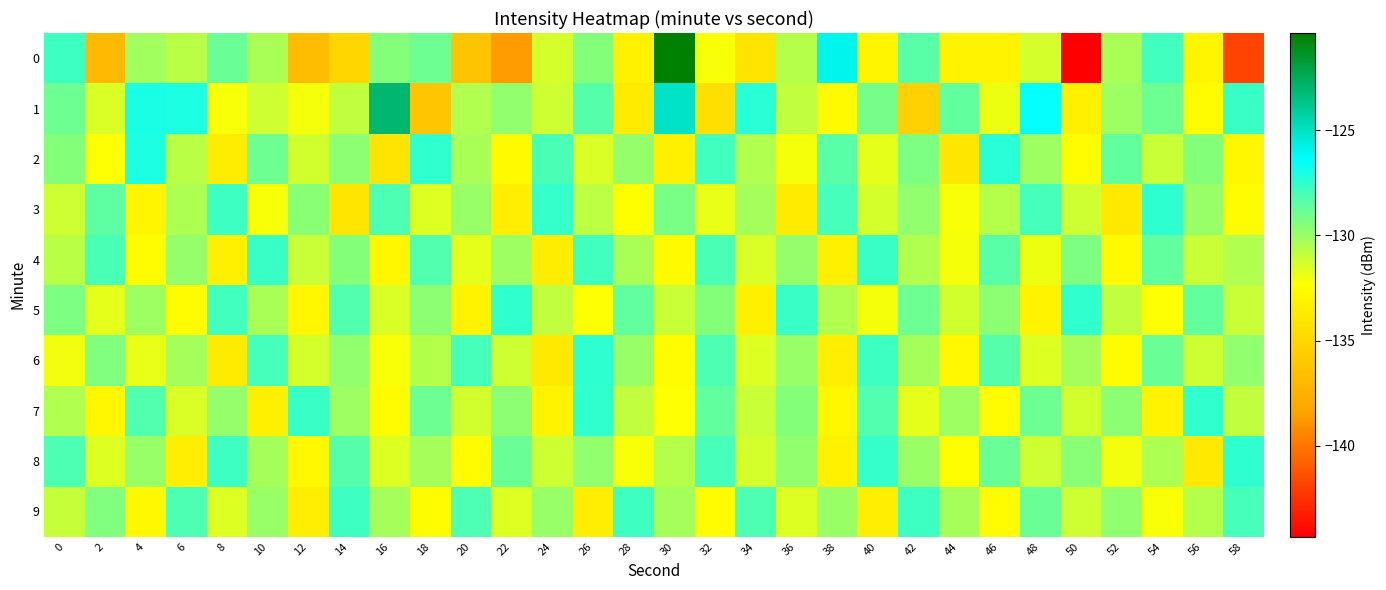

Reading right to left, extract all data points from this chart.

0: 58=-141.8	56=-133.0	54=-127.9	52=-130.4	50=-144.3	48=-131.4	46=-133.2	44=-133.2	42=-128.5	40=-132.9	38=-125.9	36=-130.6	34=-134.1	32=-132.2	30=-120.4	28=-133.3	26=-129.5	24=-131.4	22=-138.6	20=-136.3	18=-129.0	16=-129.5	14=-135.0	12=-136.7	10=-130.3	8=-128.9	6=-130.7	4=-130.2	2=-137.0	0=-127.8
1: 58=-127.7	56=-132.5	54=-128.9	52=-130.1	50=-133.3	48=-126.5	46=-131.9	44=-128.7	42=-135.4	40=-129.1	38=-132.7	36=-130.9	34=-127.3	32=-134.5	30=-125.1	28=-133.6	26=-128.4	24=-131.2	22=-129.8	20=-130.5	18=-136.2	16=-123.1	14=-130.9	12=-132.1	10=-131.2	8=-132.2	6=-127.1	4=-126.9	2=-131.4	0=-128.9
2: 58=-132.9	56=-129.5	54=-131.1	52=-128.7	50=-132.5	48=-130.1	46=-127.3	44=-133.9	42=-129.3	40=-131.7	38=-128.5	36=-132.1	34=-130.5	32=-127.9	30=-133.3	28=-129.9	26=-131.5	24=-128.1	22=-132.7	20=-130.3	18=-127.5	16=-134.1	14=-129.7	12=-131.3	10=-128.9	8=-133.5	6=-130.7	4=-127.1	2=-132.3	0=-129.5
3: 58=-132.6	56=-130.0	54=-127.4	52=-133.8	50=-131.2	48=-128.0	46=-130.6	44=-132.2	42=-129.8	40=-131.4	38=-128.0	36=-133.6	34=-130.2	32=-131.8	30=-129.2	28=-132.4	26=-130.8	24=-127.6	22=-133.4	20=-130.0	18=-131.6	16=-128.2	14=-134.0	12=-129.6	10=-132.2	8=-127.8	6=-130.4	4=-133.0	2=-128.6	0=-131.2
4: 58=-130.5	56=-131.1	54=-128.7	52=-132.7	50=-129.3	48=-131.9	46=-128.5	44=-132.1	42=-130.5	40=-127.7	38=-133.3	36=-129.9	34=-131.5	32=-128.1	30=-132.7	28=-130.3	26=-127.9	24=-133.5	22=-130.1	20=-131.7	18=-128.3	16=-132.9	14=-129.5	12=-131.1	10=-127.7	8=-133.3	6=-129.9	4=-132.5	2=-128.1	0=-130.7
5: 58=-131.1	56=-128.7	54=-132.3	52=-130.9	50=-127.5	48=-133.1	46=-129.7	44=-131.3	42=-128.9	40=-132.1	38=-130.5	36=-127.7	34=-133.3	32=-129.5	30=-131.1	28=-128.7	26=-132.3	24=-130.9	22=-127.5	20=-133.1	18=-129.7	16=-131.5	14=-128.3	12=-132.9	10=-130.3	8=-127.9	6=-132.5	4=-130.1	2=-131.7	0=-129.3
6: 58=-129.8	56=-131.2	54=-128.8	52=-132.6	50=-130.2	48=-131.6	46=-128.4	44=-132.8	42=-130.2	40=-127.8	38=-133.4	36=-130.0	34=-131.6	32=-128.2	30=-132.6	28=-130.0	26=-127.4	24=-133.8	22=-131.2	20=-128.0	18=-130.6	16=-132.2	14=-129.8	12=-131.4	10=-128.0	8=-133.6	6=-130.2	4=-131.8	2=-129.4	0=-132.0
7: 58=-130.9	56=-127.5	54=-133.1	52=-129.7	50=-131.3	48=-128.9	46=-132.5	44=-130.1	42=-131.7	40=-128.3	38=-132.9	36=-129.5	34=-131.1	32=-128.7	30=-132.3	28=-130.9	26=-127.5	24=-133.1	22=-129.7	20=-131.3	18=-128.9	16=-132.5	14=-130.1	12=-127.7	10=-133.3	8=-129.9	6=-131.5	4=-128.3	2=-132.9	0=-130.5
8: 58=-127.4	56=-133.8	54=-130.4	52=-132.0	50=-129.6	48=-131.2	46=-128.8	44=-132.4	42=-130.0	40=-127.6	38=-133.2	36=-129.8	34=-131.4	32=-128.0	30=-130.6	28=-132.2	26=-129.8	24=-131.2	22=-128.8	20=-132.6	18=-130.2	16=-131.6	14=-128.4	12=-132.8	10=-130.2	8=-127.8	6=-133.4	4=-130.0	2=-131.6	0=-128.2
9: 58=-128.0	56=-130.6	54=-132.2	52=-129.8	50=-131.2	48=-128.8	46=-132.6	44=-130.2	42=-127.8	40=-133.4	38=-130.0	36=-131.6	34=-128.2	32=-132.6	30=-130.2	28=-127.8	26=-133.4	24=-130.0	22=-131.6	20=-128.2	18=-132.6	16=-130.2	14=-127.8	12=-133.4	10=-130.0	8=-131.6	6=-128.2	4=-132.8	2=-129.4	0=-131.0